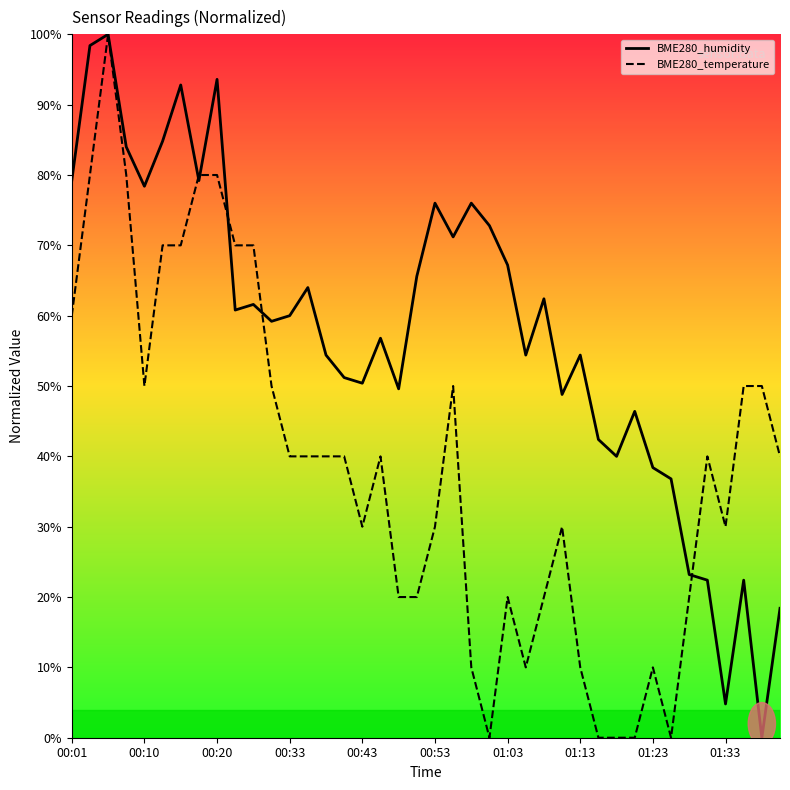

List the series in order of their overall mean, lowest first.

BME280_temperature, BME280_humidity